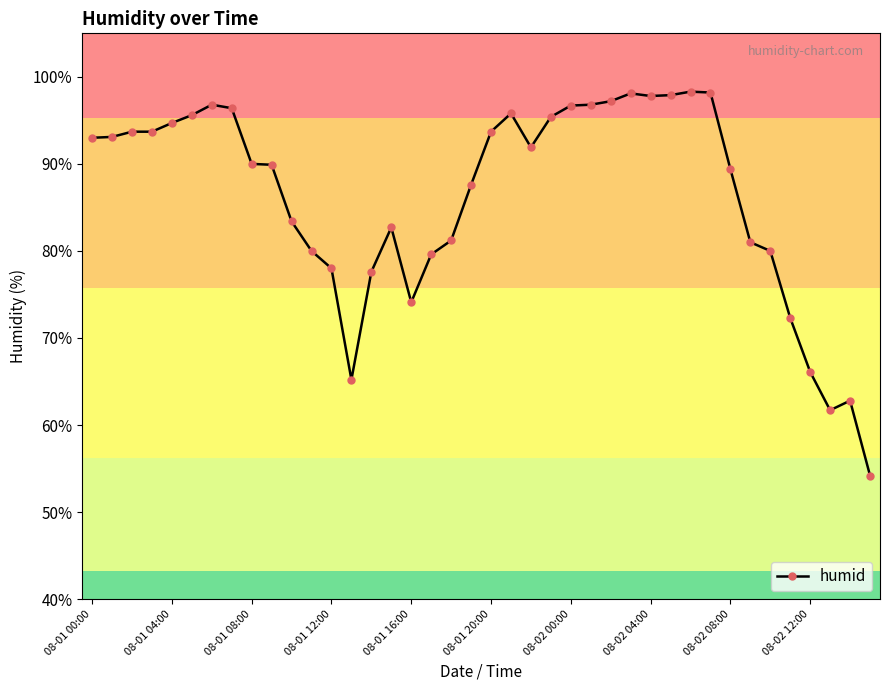

What is the minimum value shown in the chart?

54.2